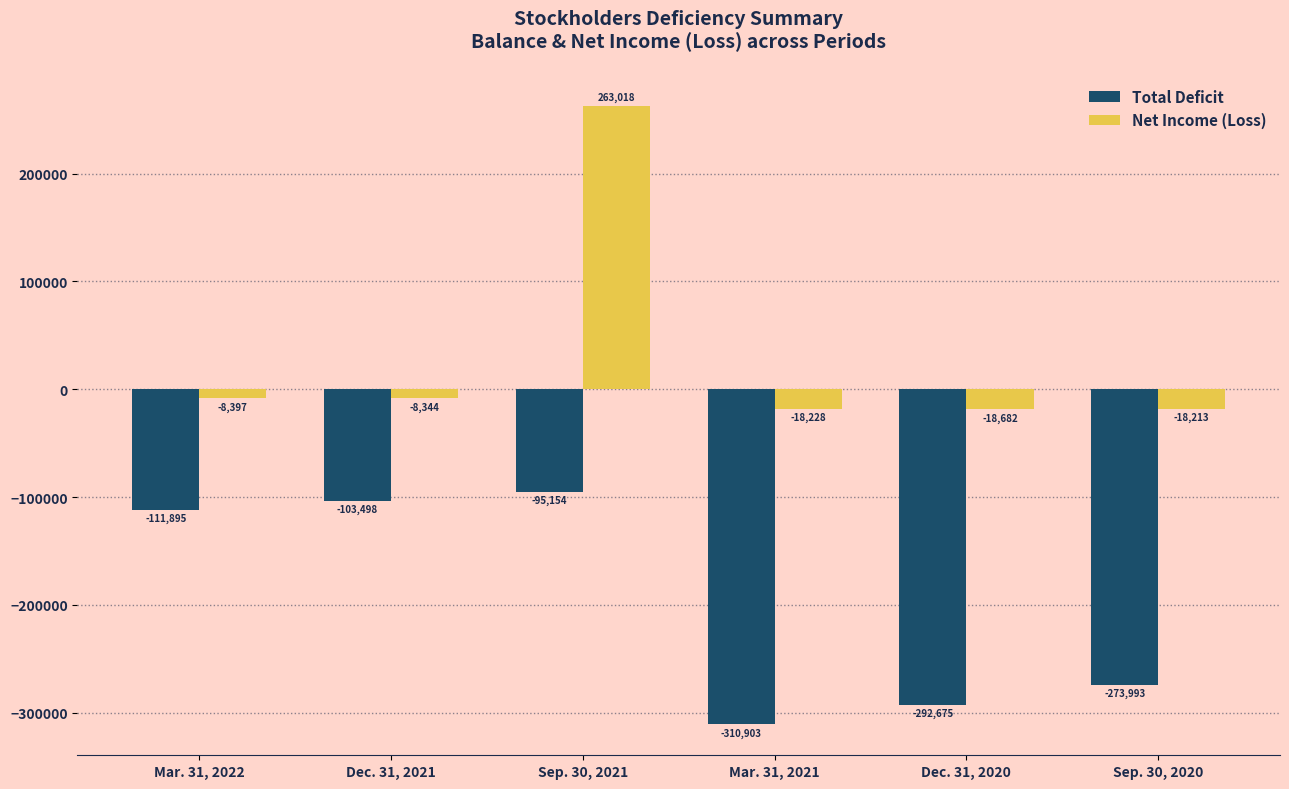

How many values in the Net Income (Loss) series exceed -8397?

2